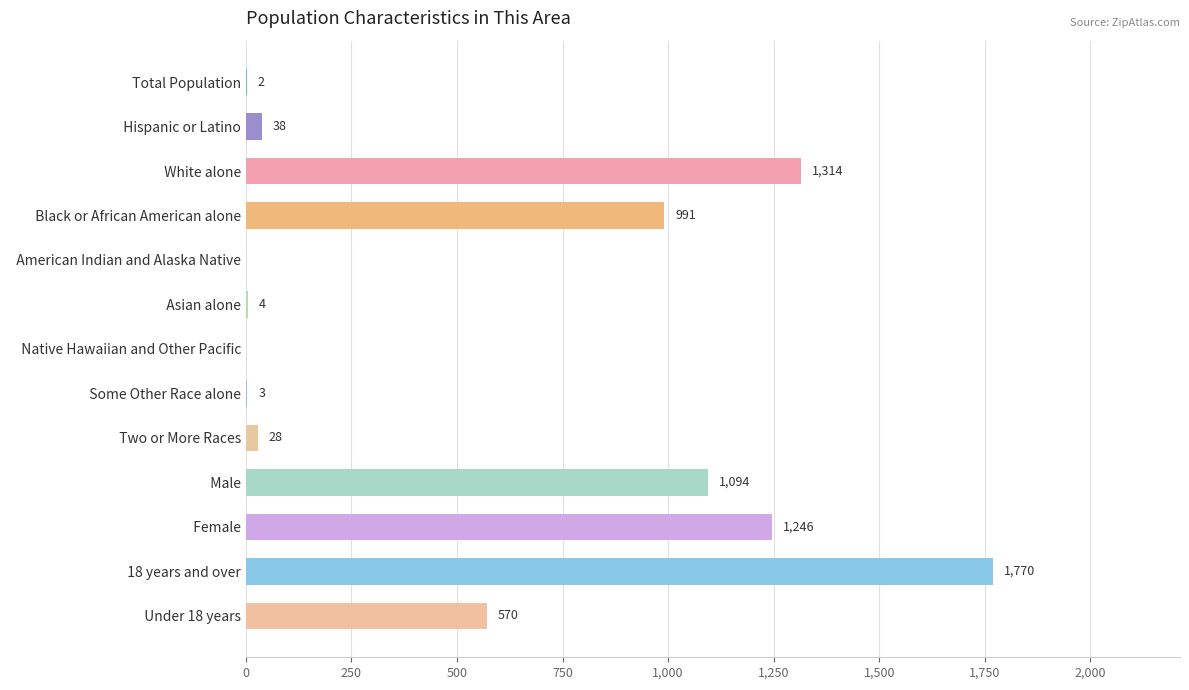

The value at   18 years and over is 1770. True or false?

True